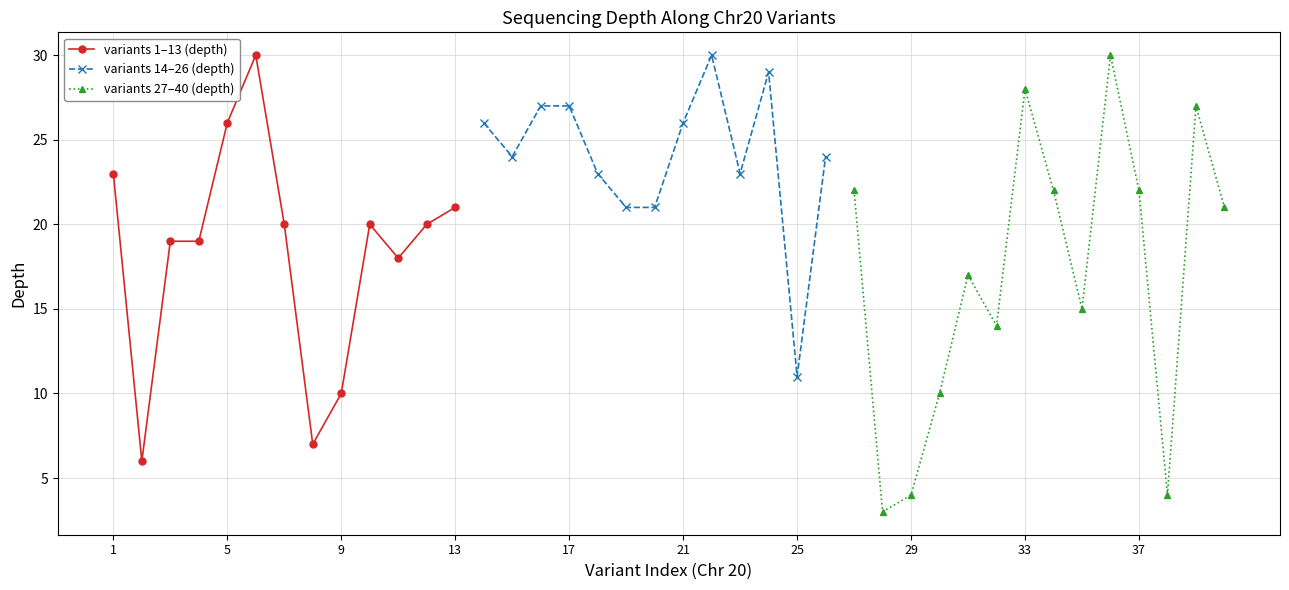

What is the minimum value for variants 1–13 (depth)?

6